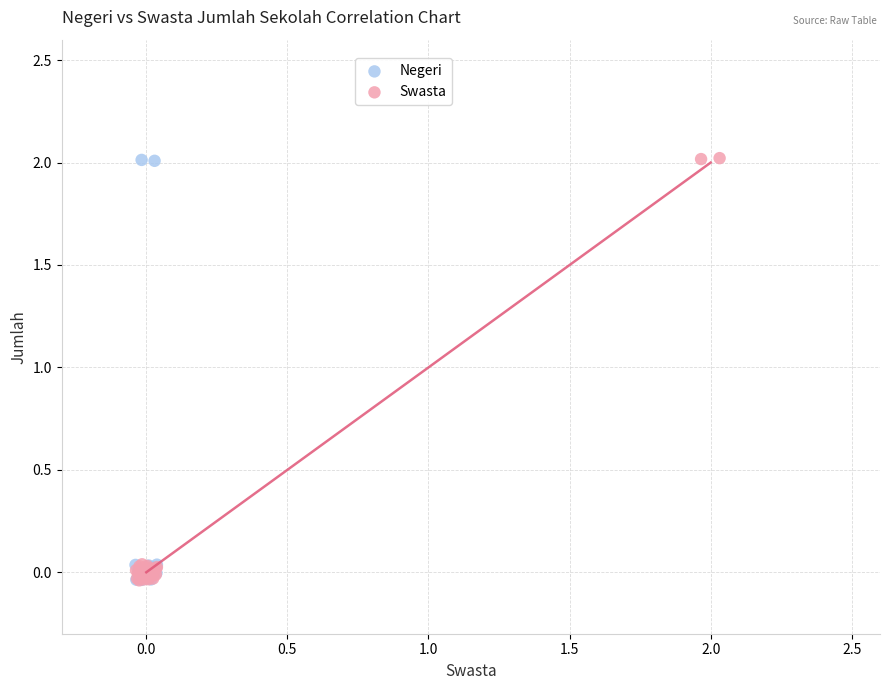

Which series has the widest spread of Y values?

Swasta